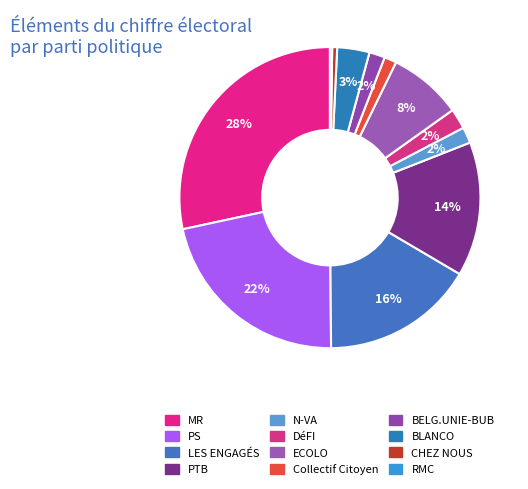

How many segments does this pie chart have?

12